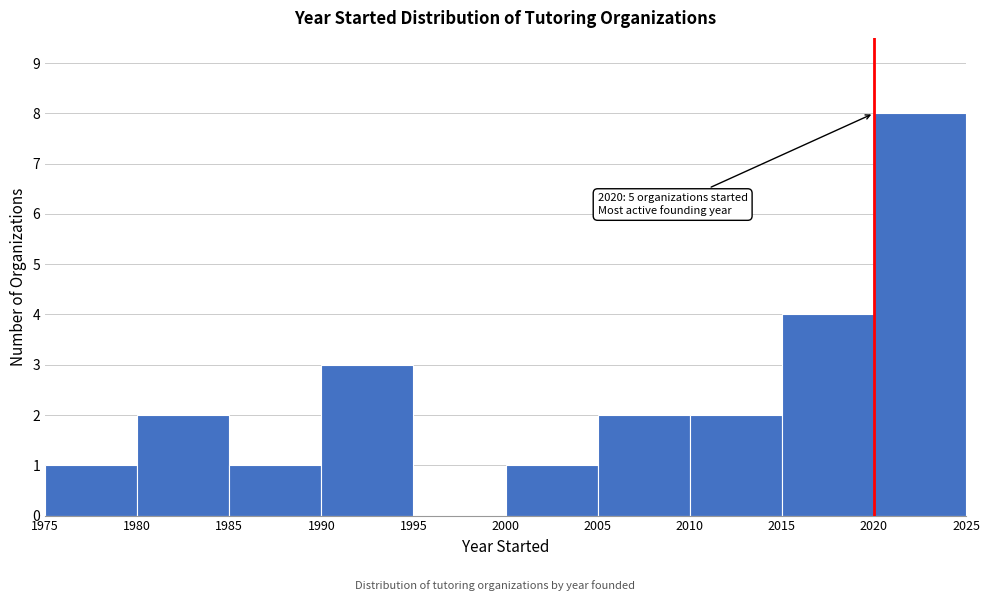

Which range on the x-axis has the tallest bar?

2020 to 2025